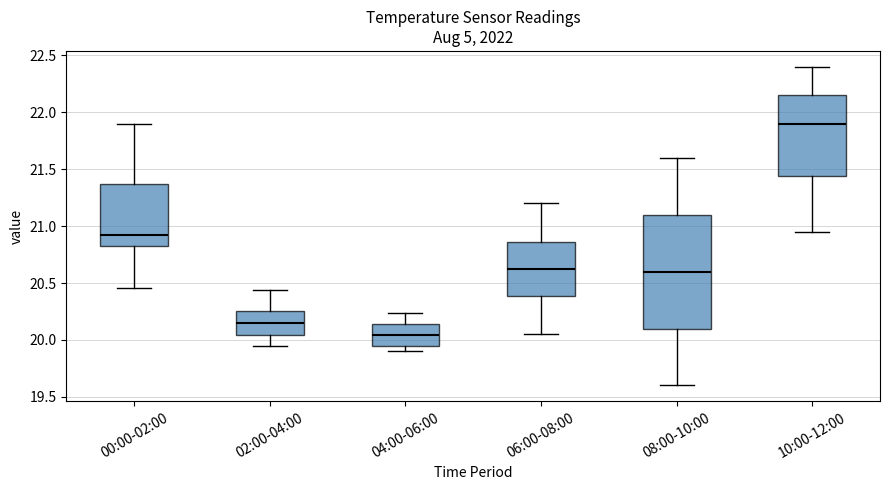

Where does the lower whisker of the box for 00:00-02:00 end on the y-axis? The values are not printed on the chart, so give them approximately, as read against the axis.

20.45